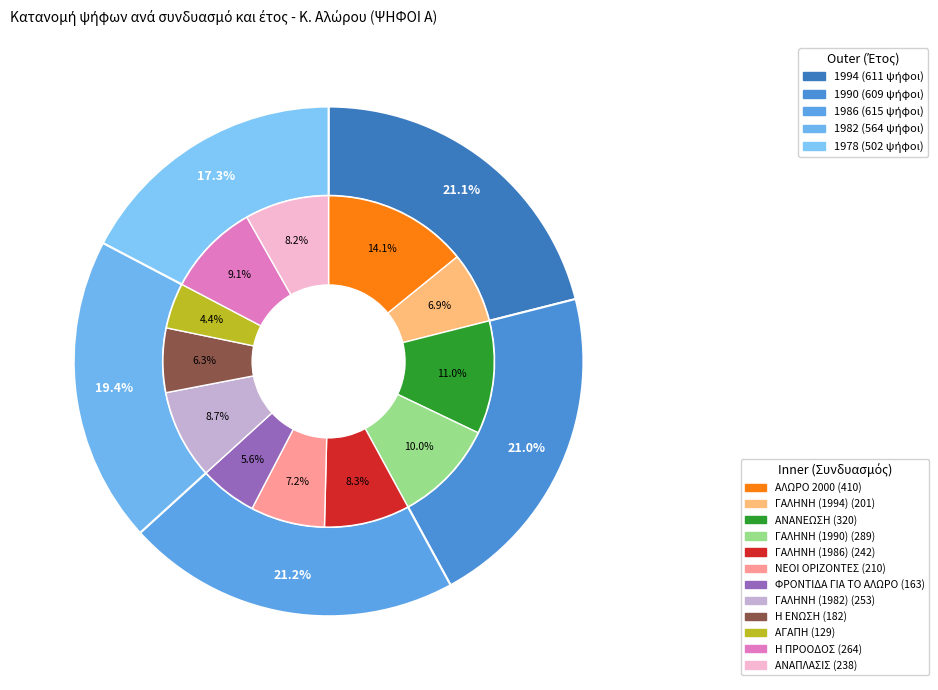

Rank the categories by value from highest to lowest.

ΑΛΩΡΟ 2000, ΑΝΑΝΕΩΣΗ, ΓΑΛΗΝΗ (1990), Η ΠΡΟΟΔΟΣ, ΓΑΛΗΝΗ (1982), ΓΑΛΗΝΗ (1986), ΑΝΑΠΛΑΣΙΣ, ΝΕΟΙ ΟΡΙΖΟΝΤΕΣ, ΓΑΛΗΝΗ (1994), Η ΕΝΩΣΗ, ΦΡΟΝΤΙΔΑ ΓΙΑ ΤΟ ΑΛΩΡΟ, ΑΓΑΠΗ